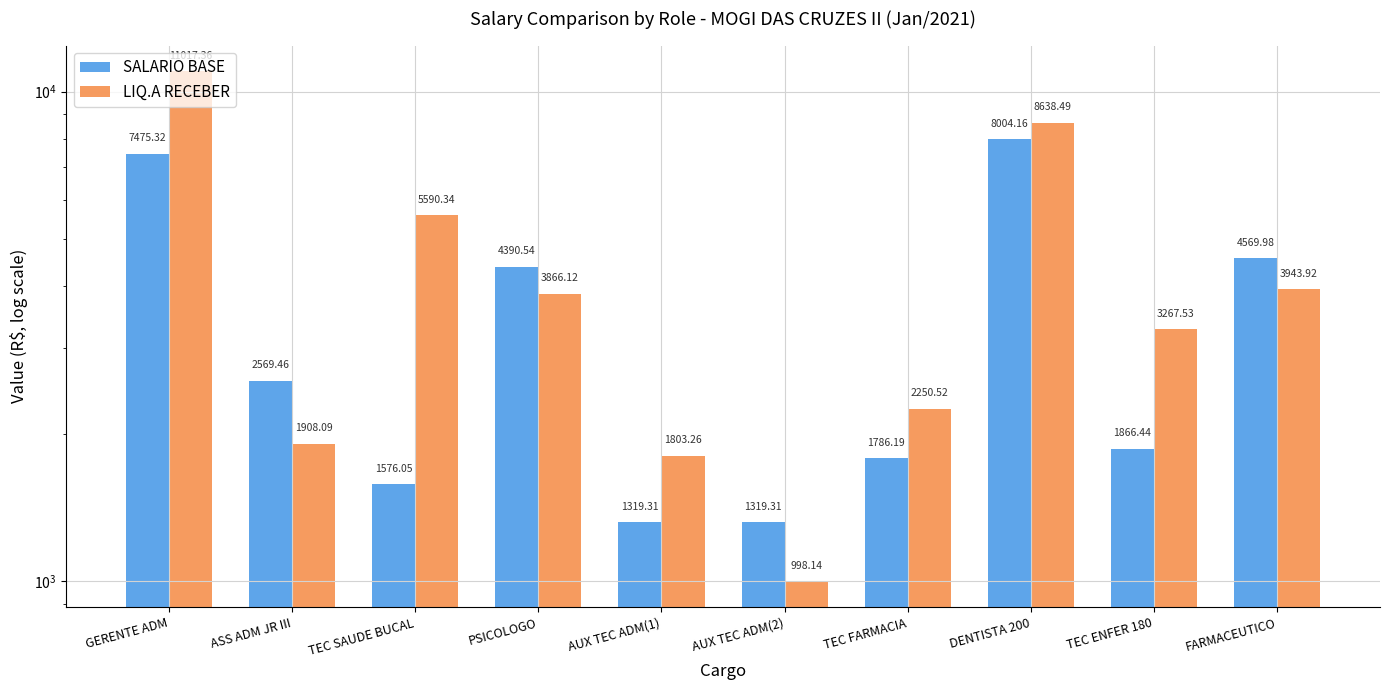

The SALARIO BASE series shows 11033.8 at GERENTE ADM. True or false?

False